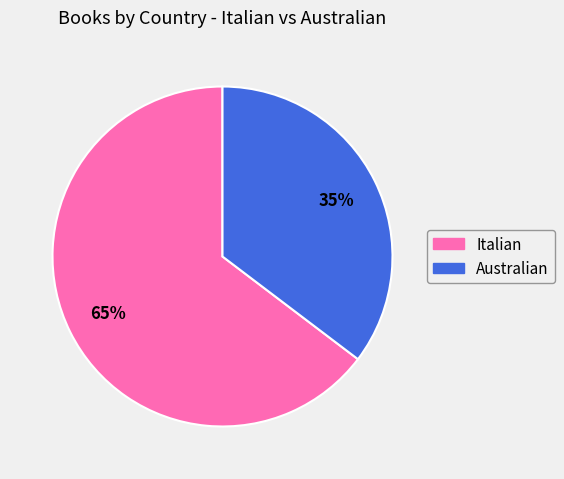

How many segments does this pie chart have?

2